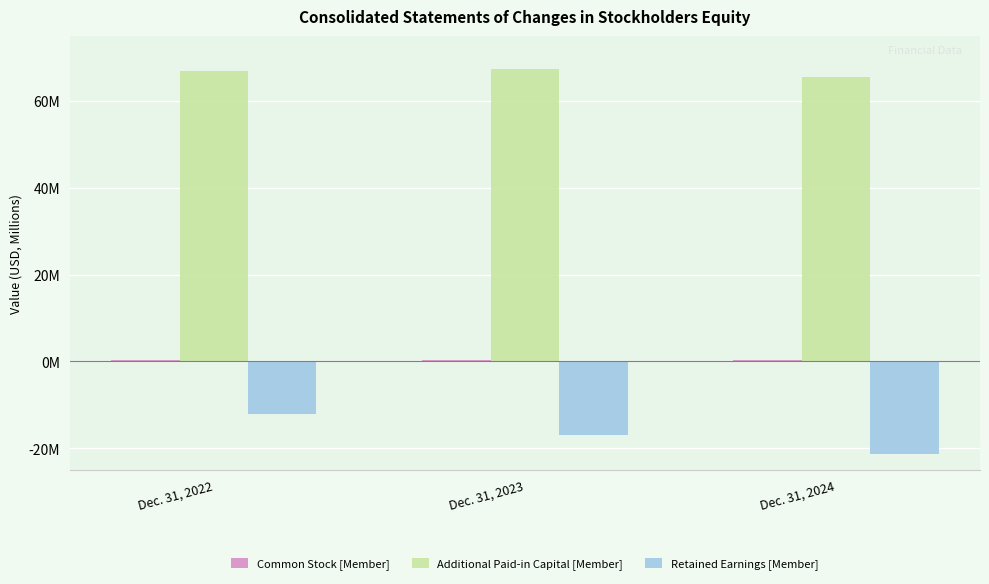

List the labels in order of Additional Paid-in Capital [Member] value, largest first.

Dec. 31, 2023, Dec. 31, 2022, Dec. 31, 2024